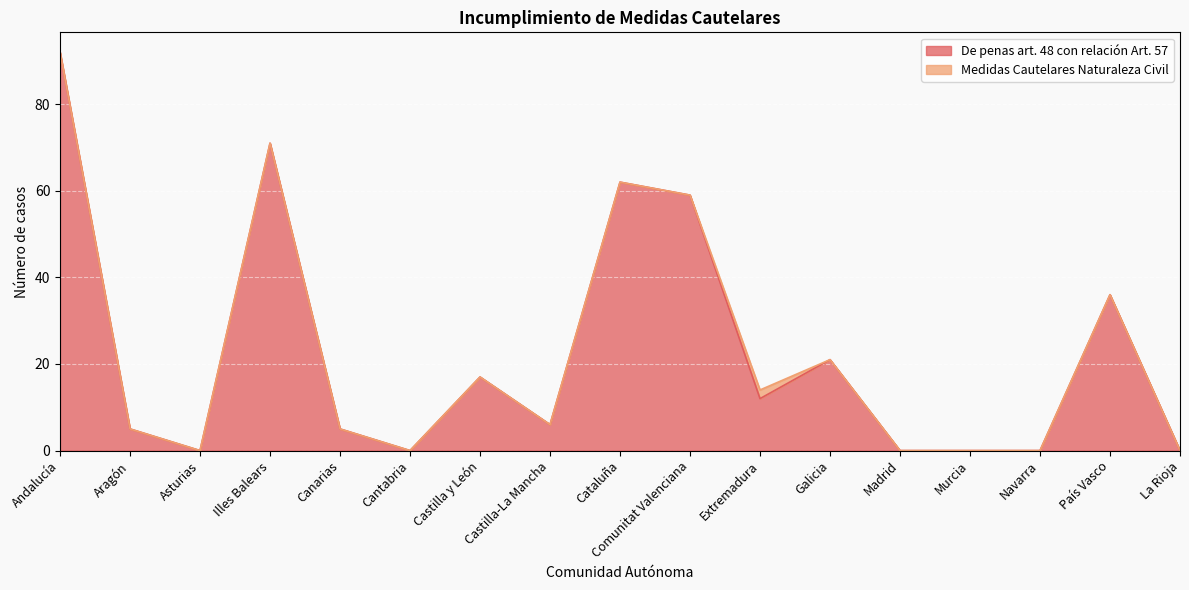

What is the sum of the values at La Rioja and Cataluña?

62